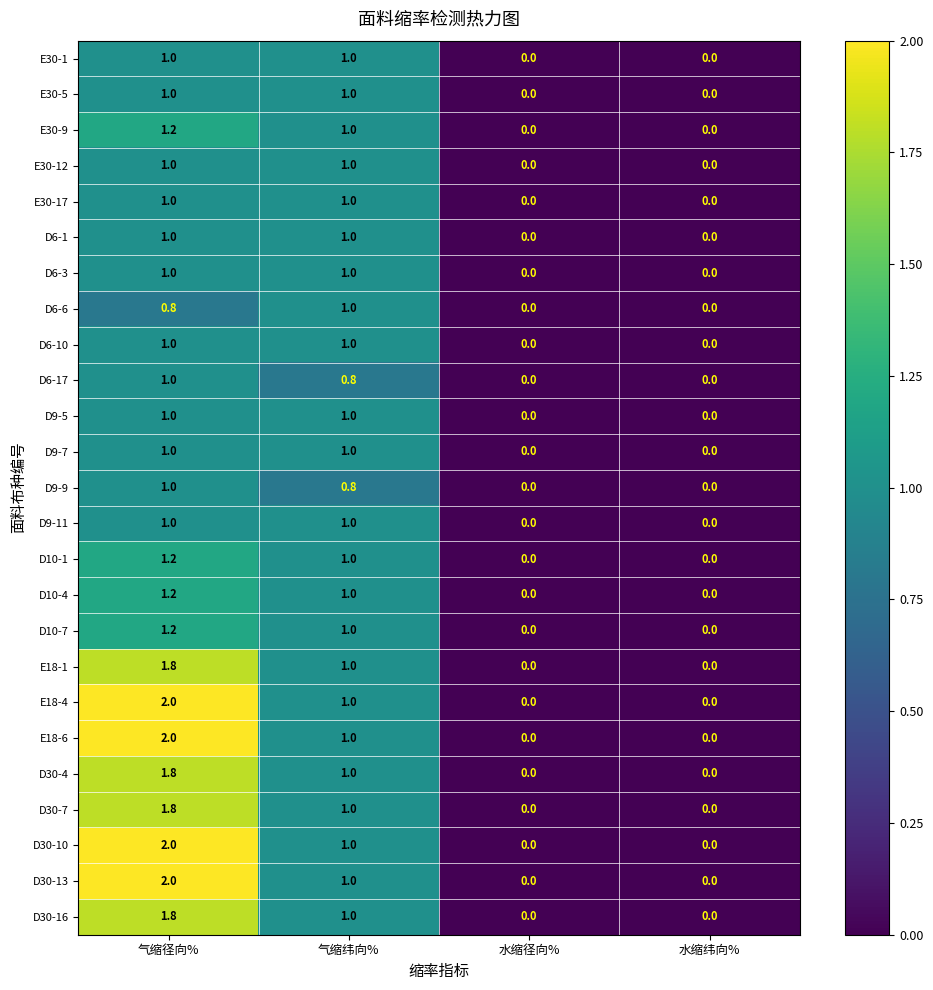

The value of E18-4 at 水缩纬向% is 0.8. True or false?

False